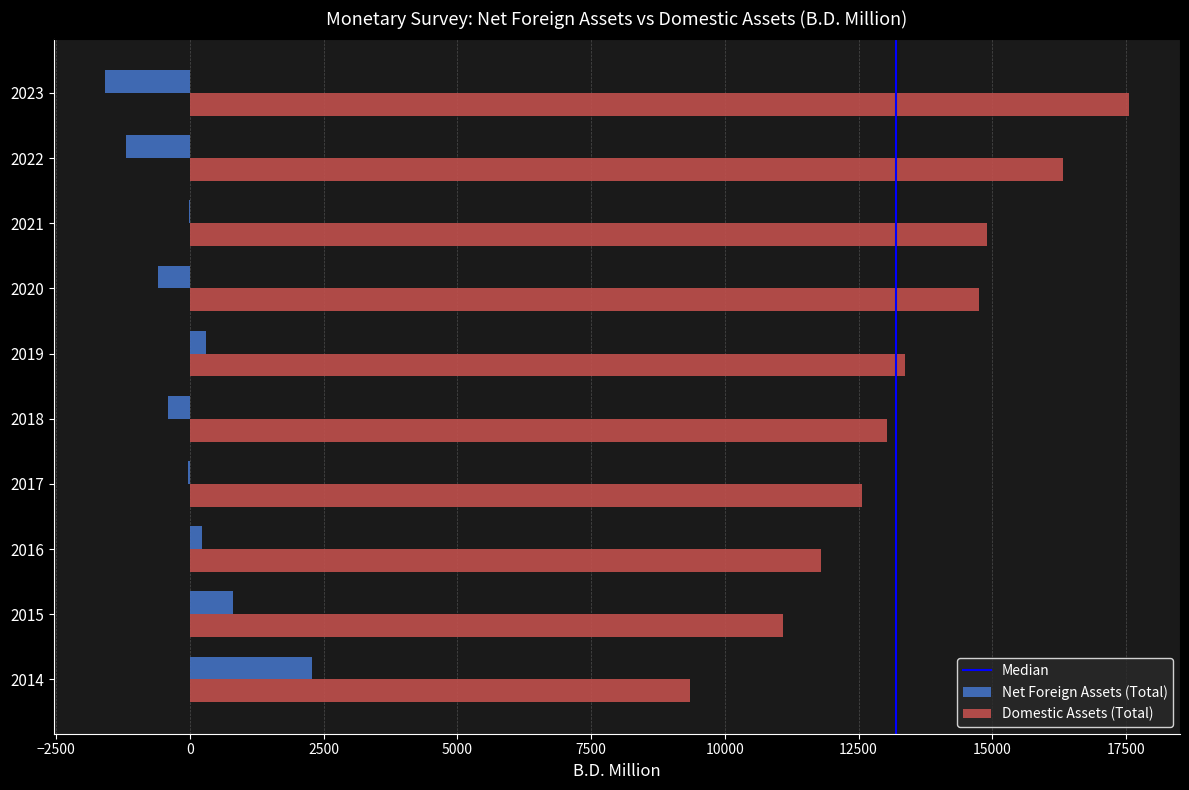

The Domestic Assets (Total) series shows 16699.3 at 2015. True or false?

False